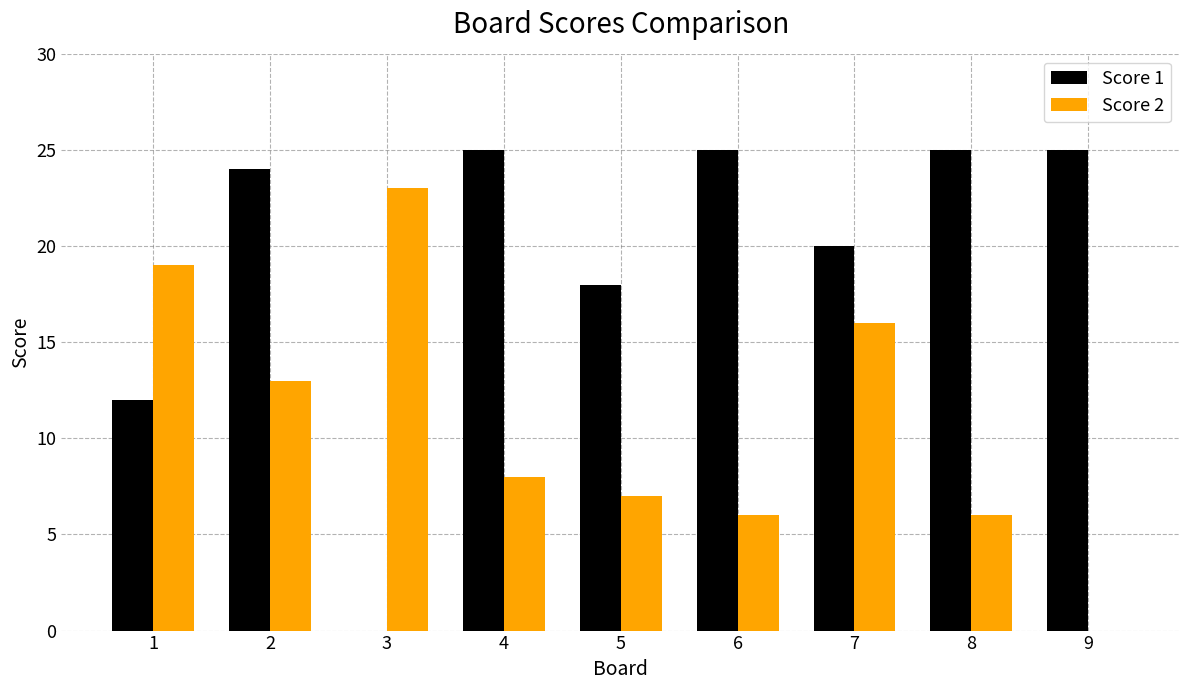

What is the total value across all series at 5?

25